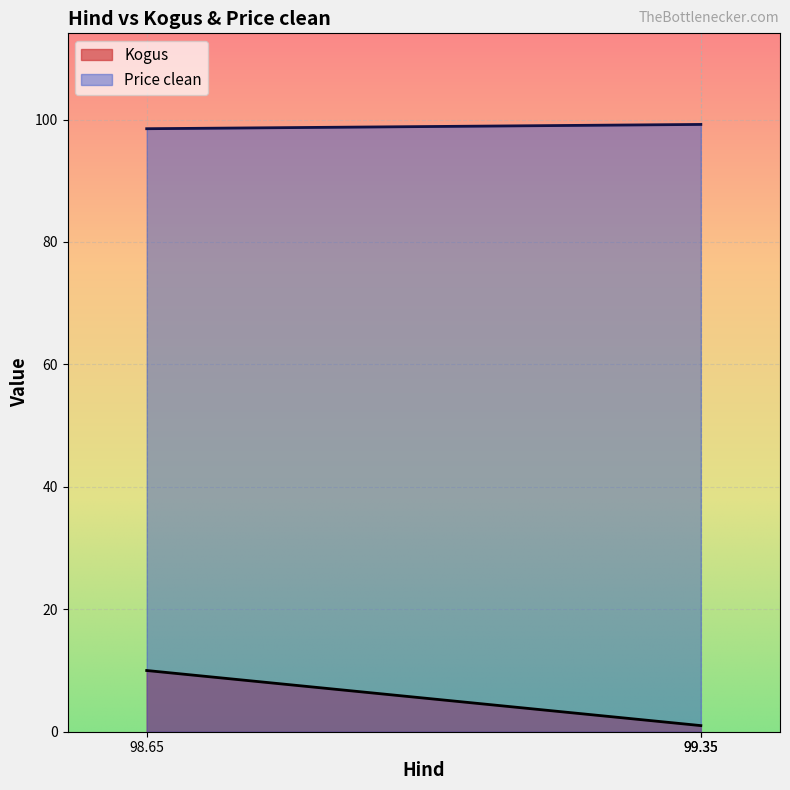

What is the sum of the Price clean values at 99.35 and 99.35?

198.4